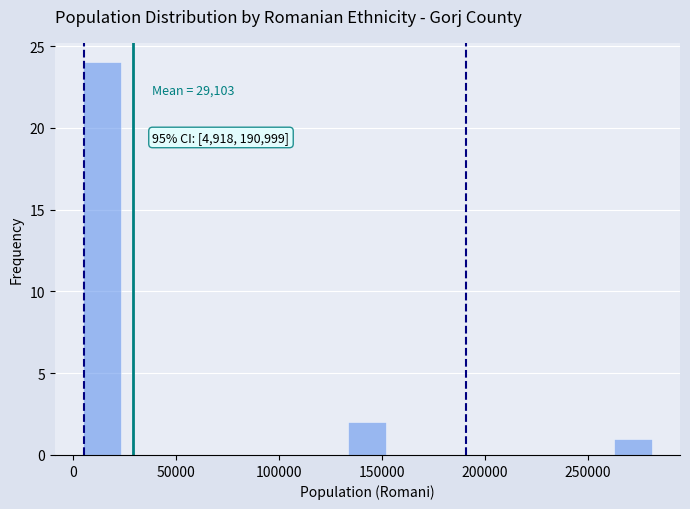

Read against the x-axis, roughly where is the centre of the tallest bar?

15000